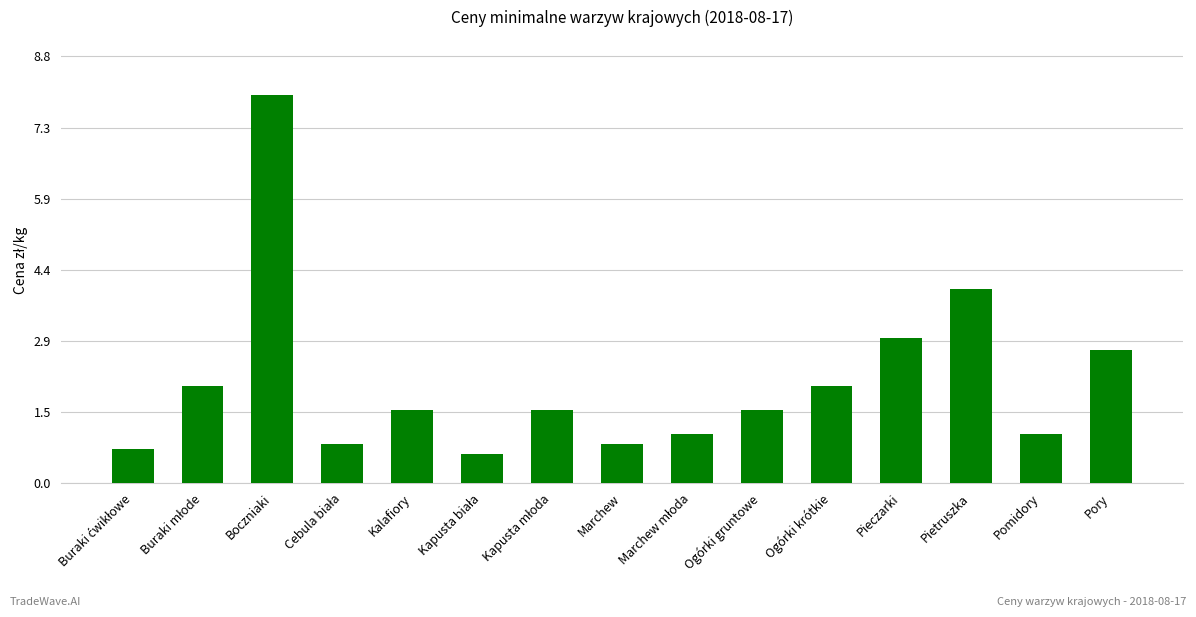

What is the minimum value shown in the chart?

0.6